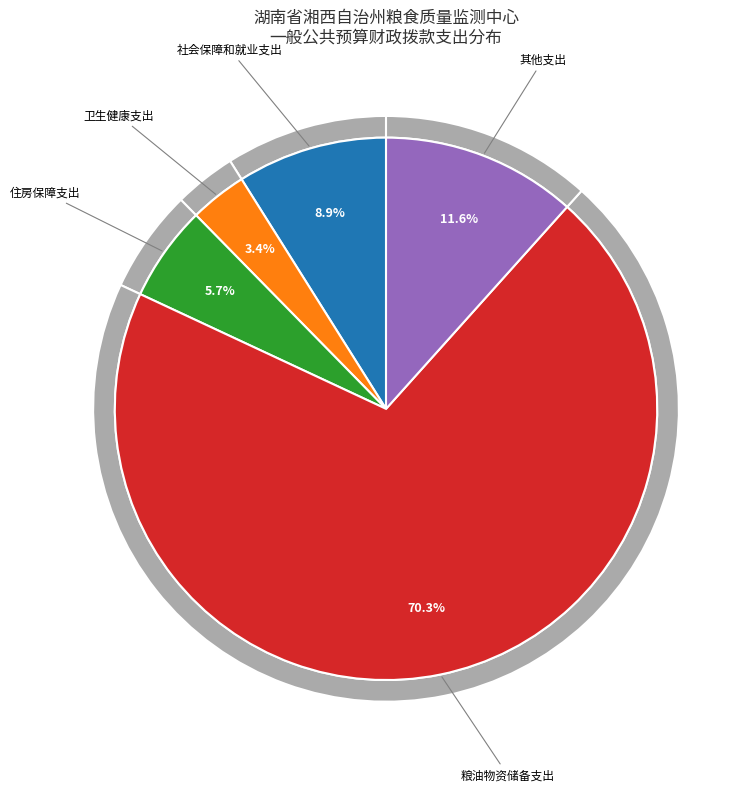

To the nearest percent, what percentage of the pie is 卫生健康支出?

3%